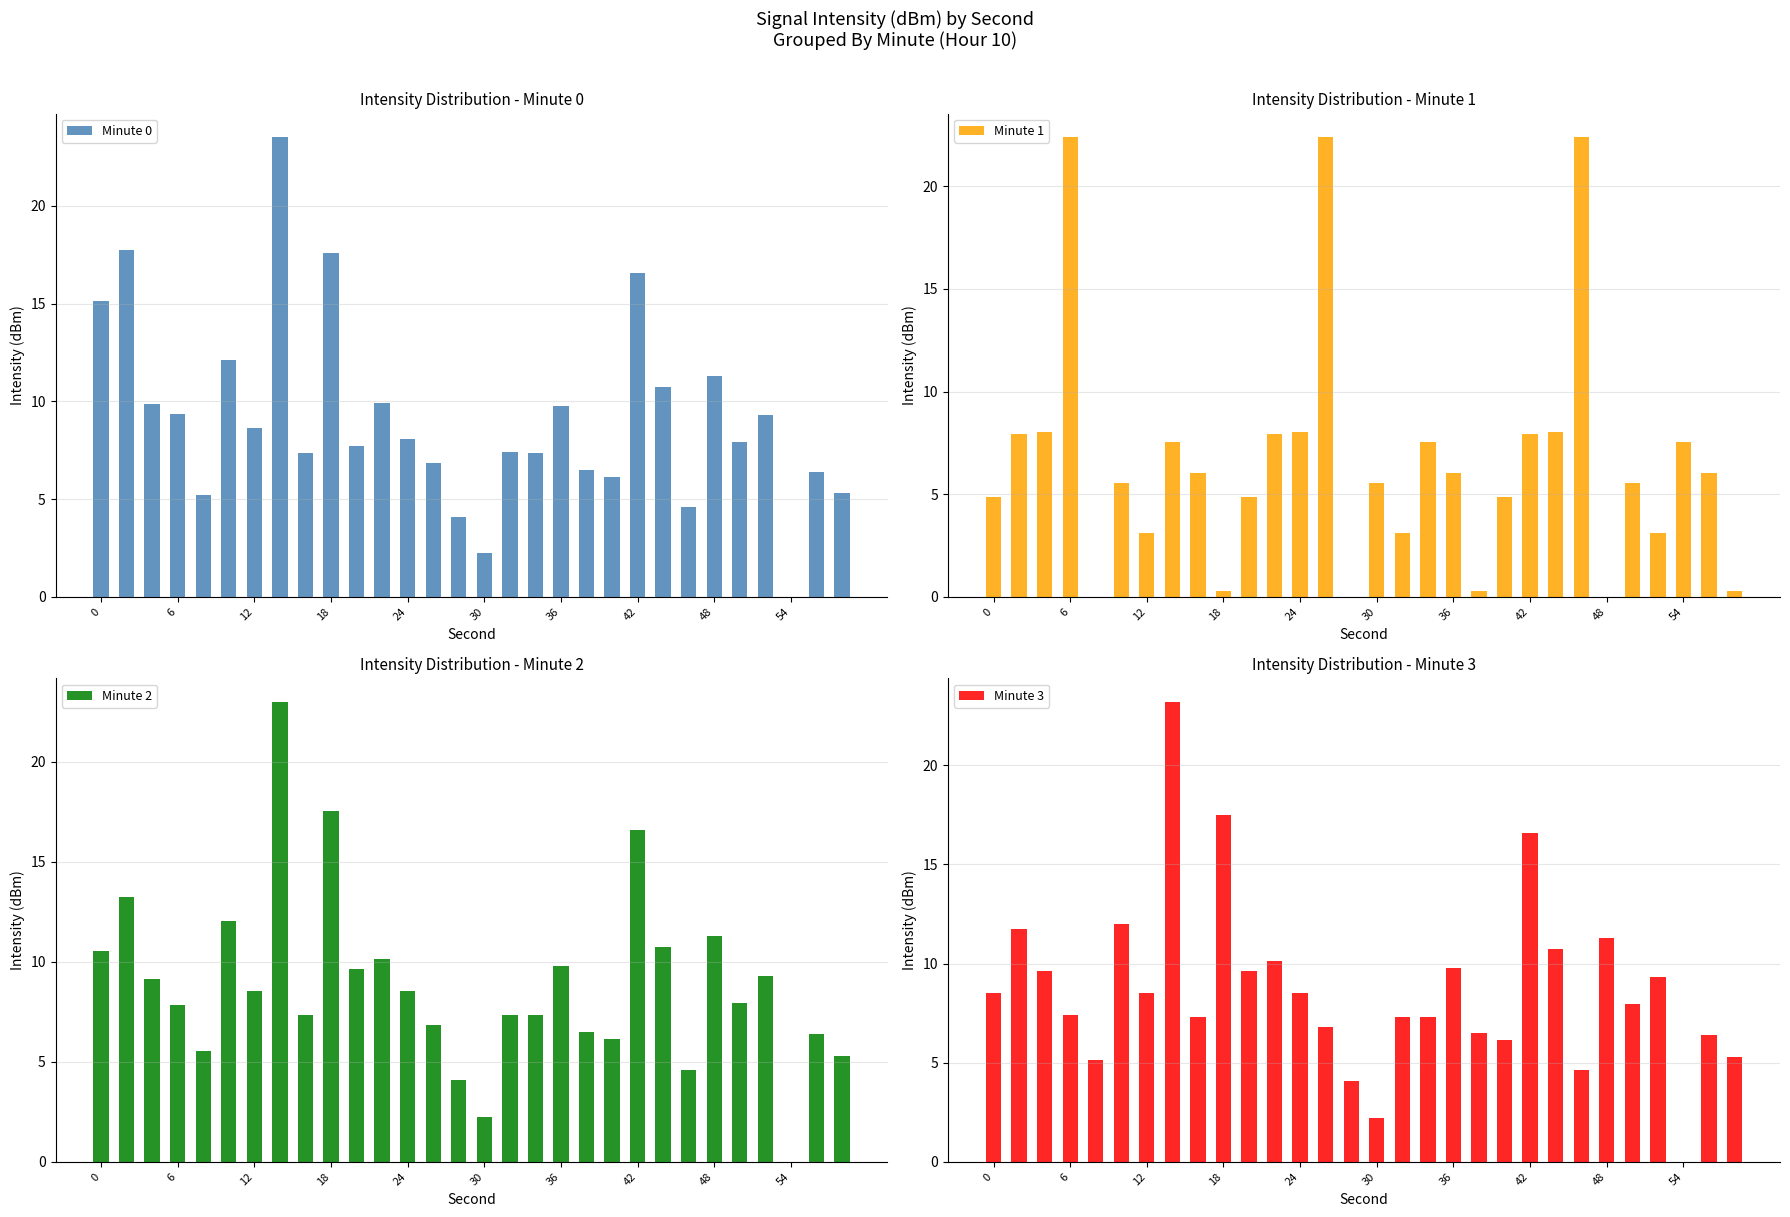

What are all the series names shown in the legend?

Minute 0, Minute 1, Minute 2, Minute 3